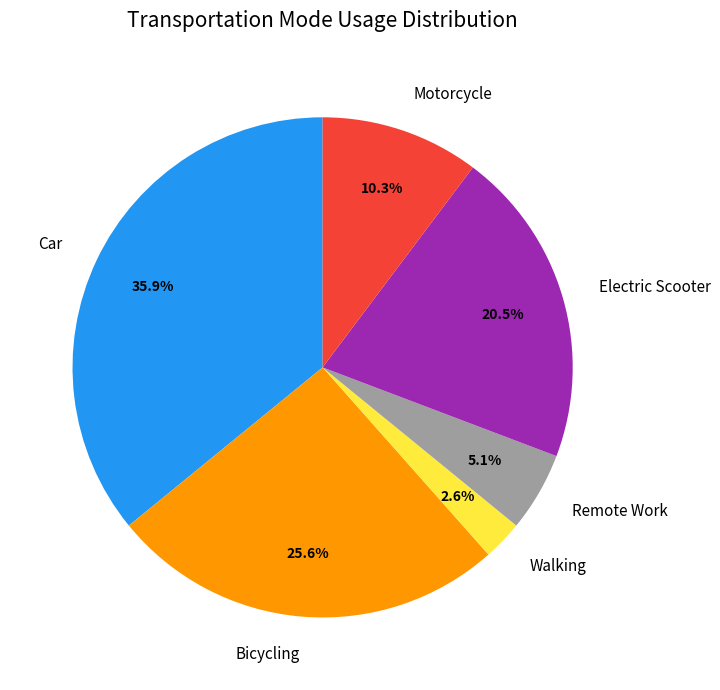

Rank the categories by value from lowest to highest.

Walking, Remote Work, Motorcycle, Electric Scooter, Bicycling, Car